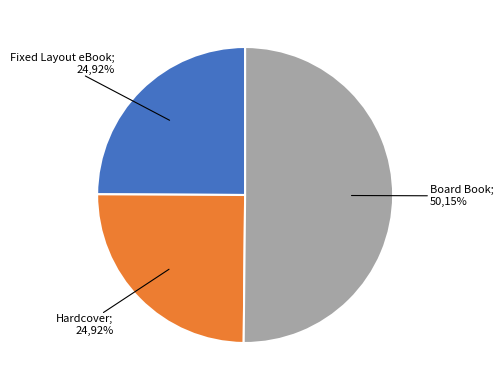

What is the smallest slice in the pie chart?

Fixed Layout eBook